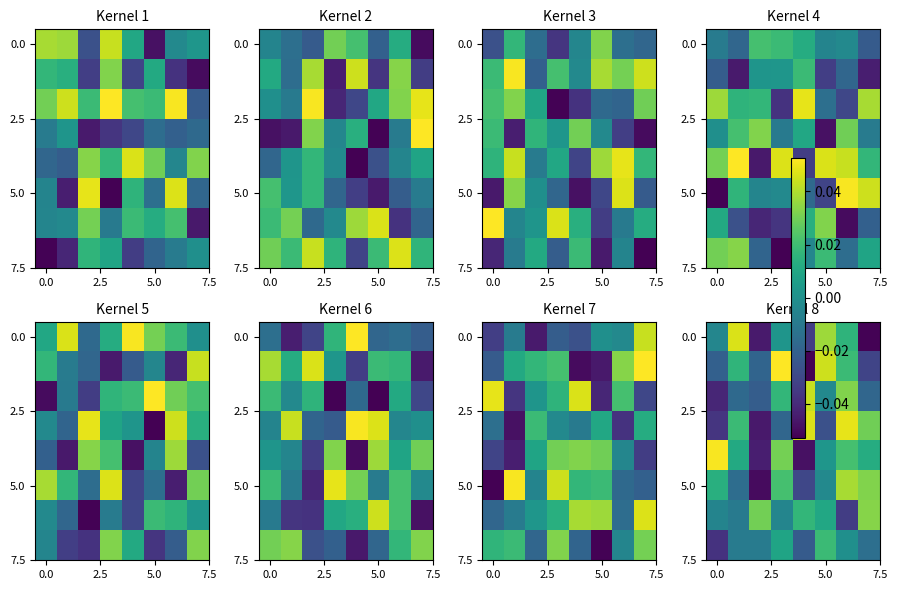

What is the minimum value shown in the chart?

-0.1